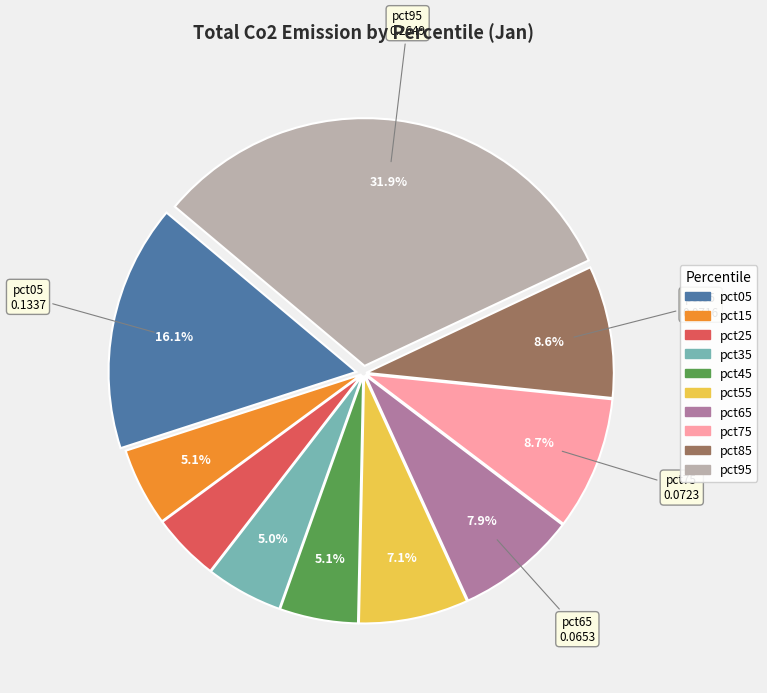

What percentage is the pct85 slice, to the nearest percent?

9%